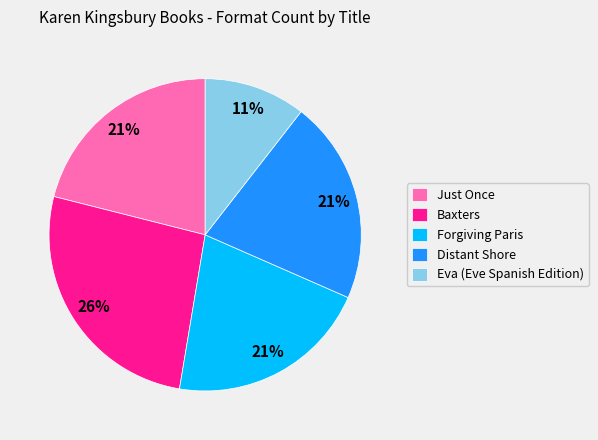

Which slice is the largest?

Baxters